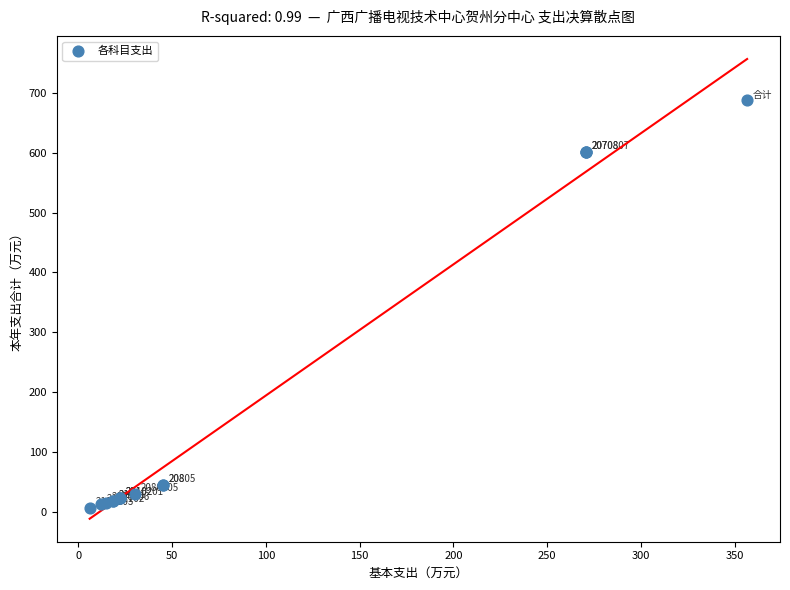

What Y value in the scatter plot is closest to 346?

601.8